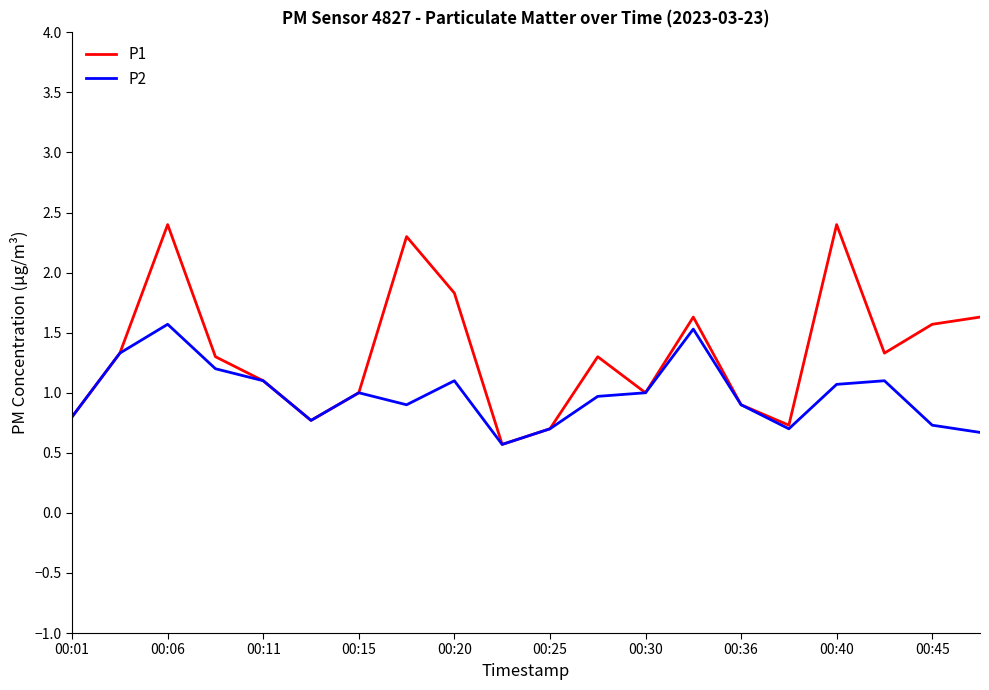

Which series has the largest total across all categories?

P1